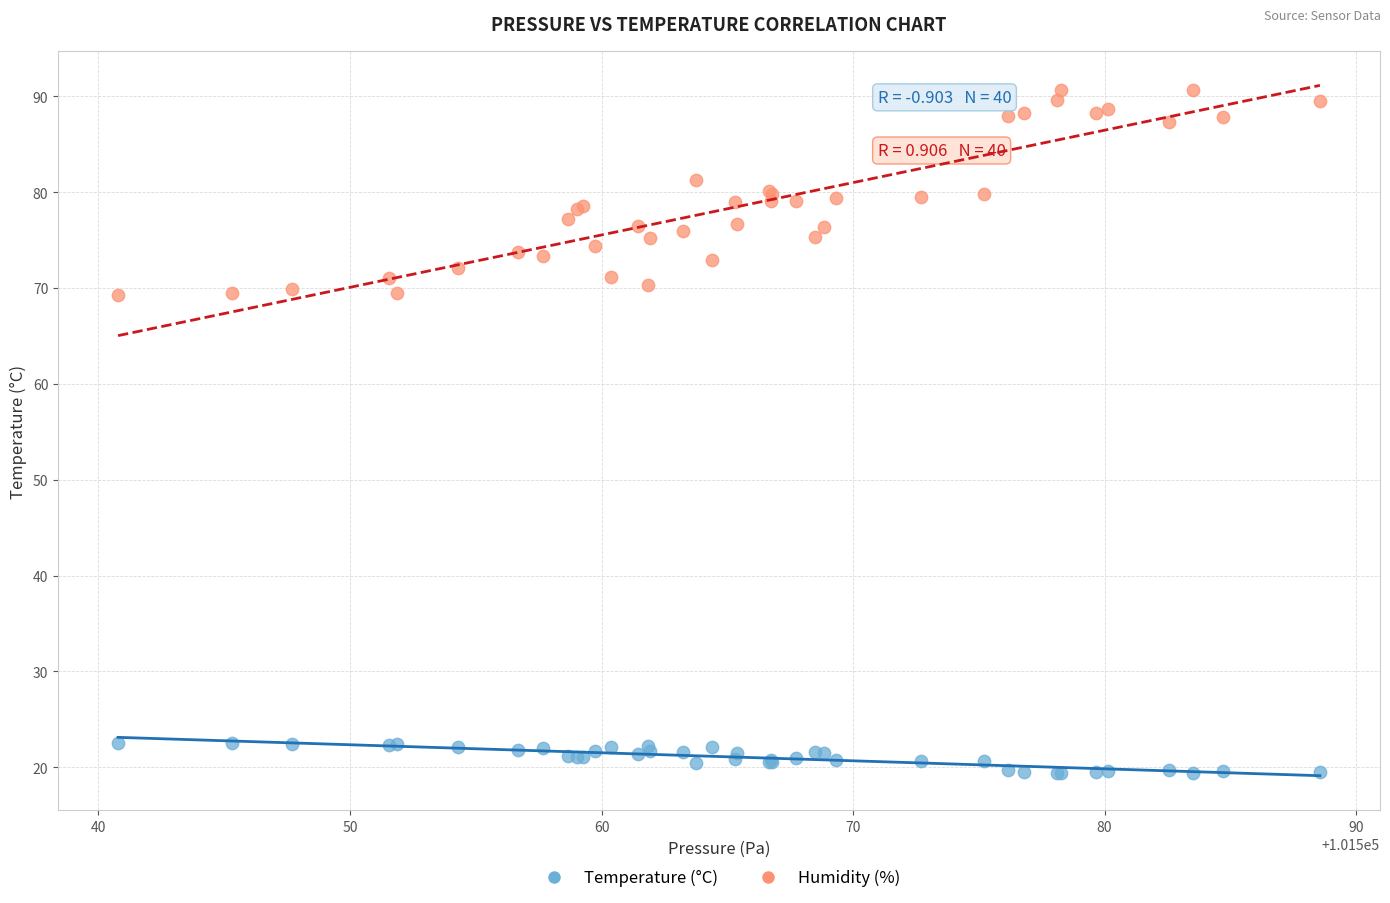

Which series reaches the maximum Y coordinate?

Humidity (%)